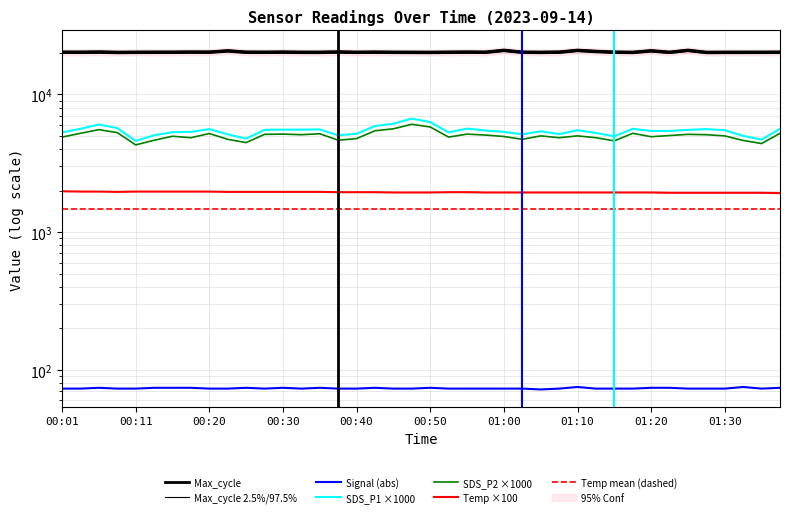

What is the smallest value displayed?

72.0